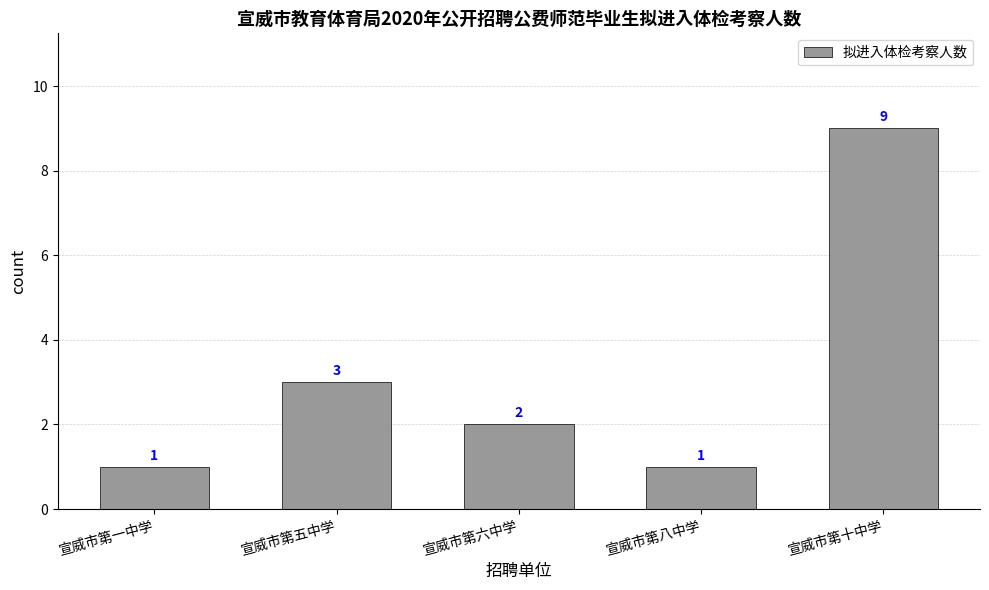

The value at 宣威市第八中学 is 1. True or false?

True